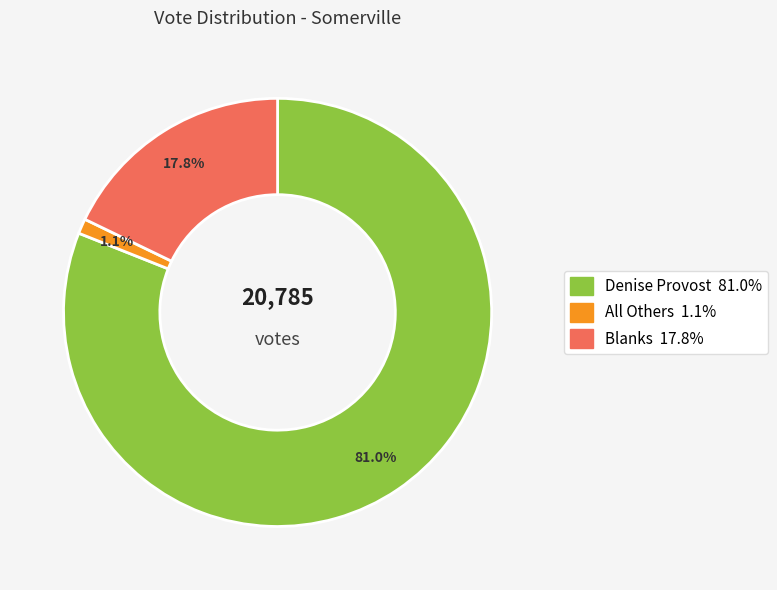

To the nearest percent, what is the average slice percentage?

33%